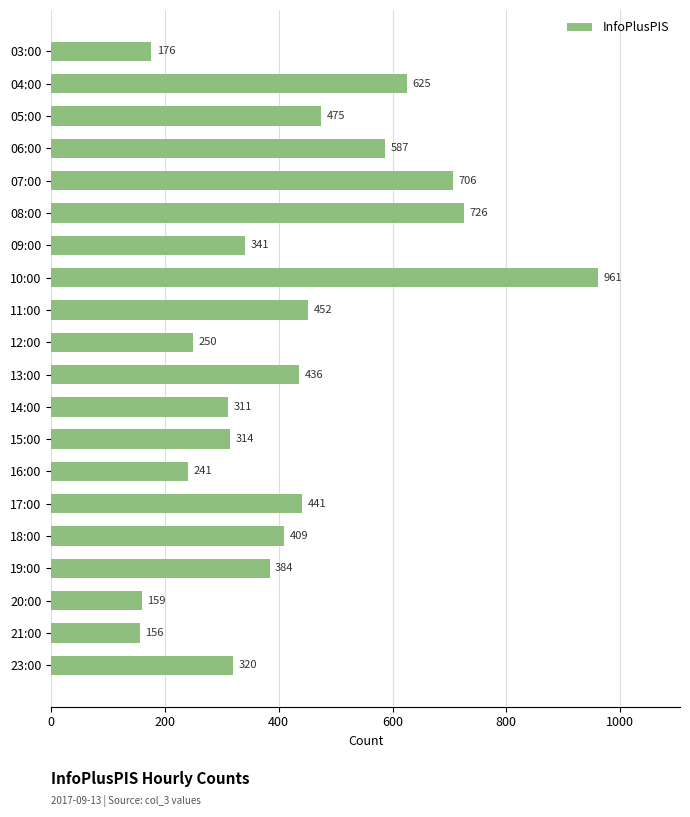

What is the difference between the maximum and minimum values?

805